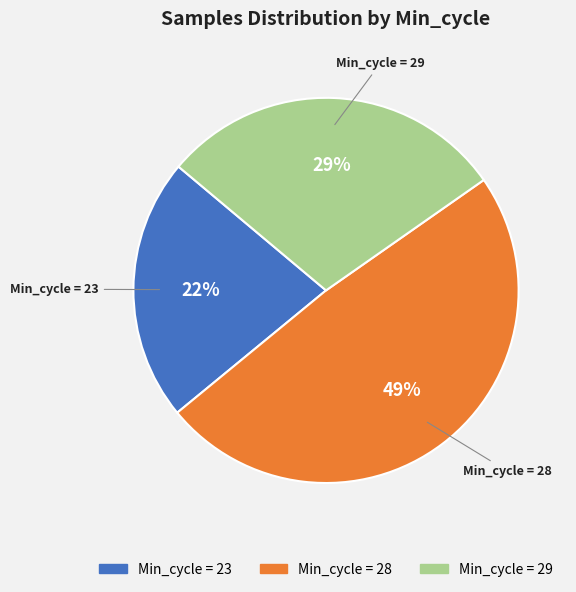

To the nearest percent, what is the average slice percentage?

33%